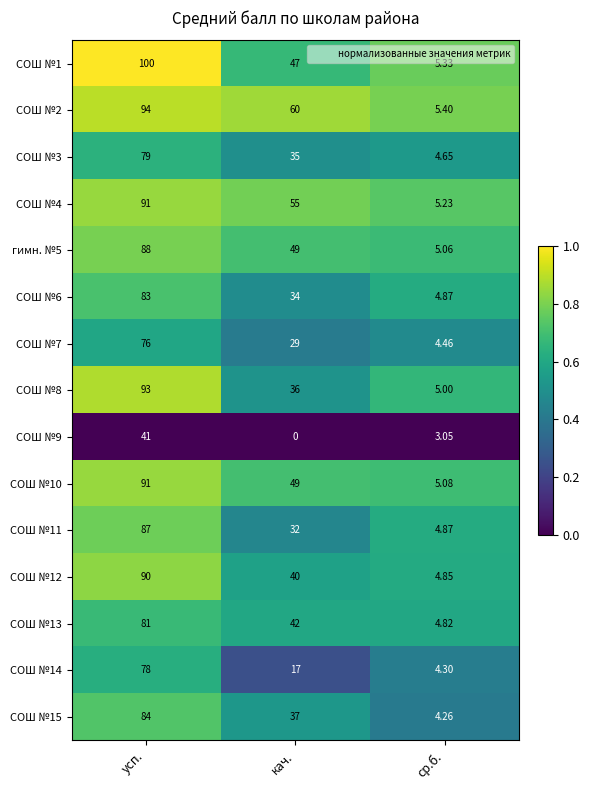

At which category is the sum across all series the highest?

усп.